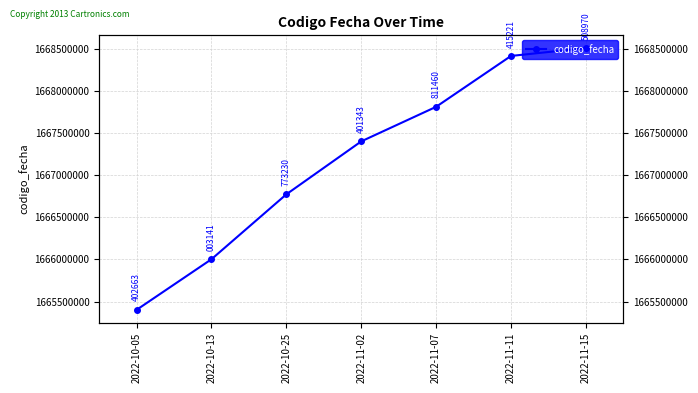

List the labels in order of value, largest first.

2022-11-15, 2022-11-11, 2022-11-07, 2022-11-02, 2022-10-25, 2022-10-13, 2022-10-05